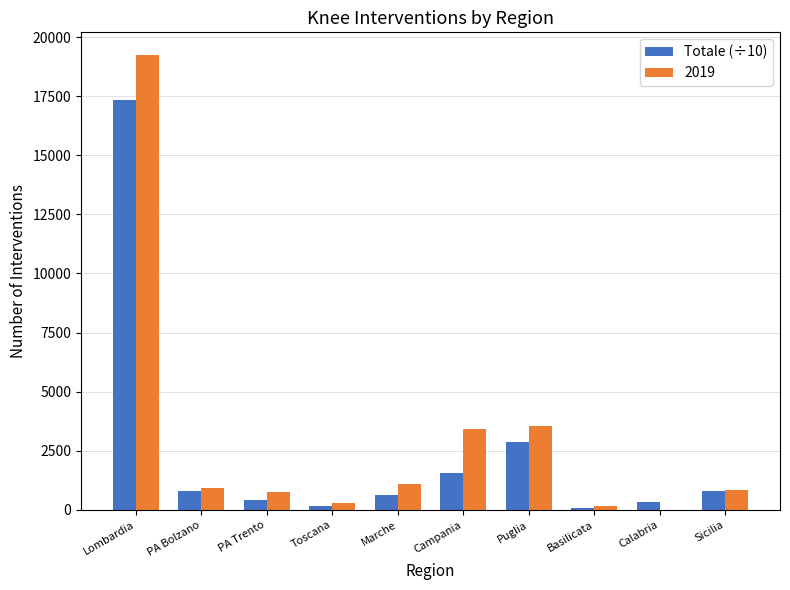

What is the total value across all series at Lombardia?

36585.3